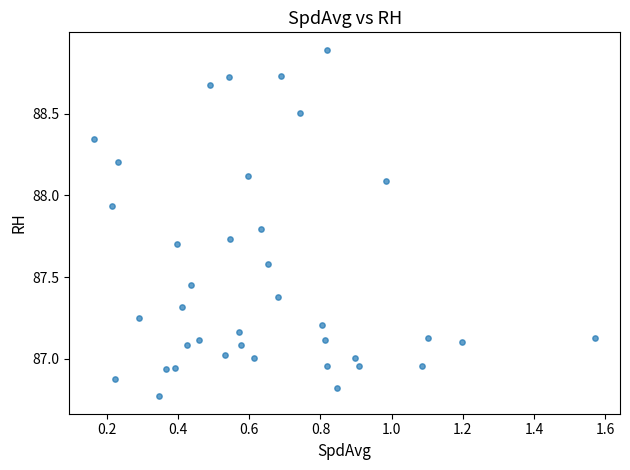

What is the range of Y values (max minus min)?

2.1